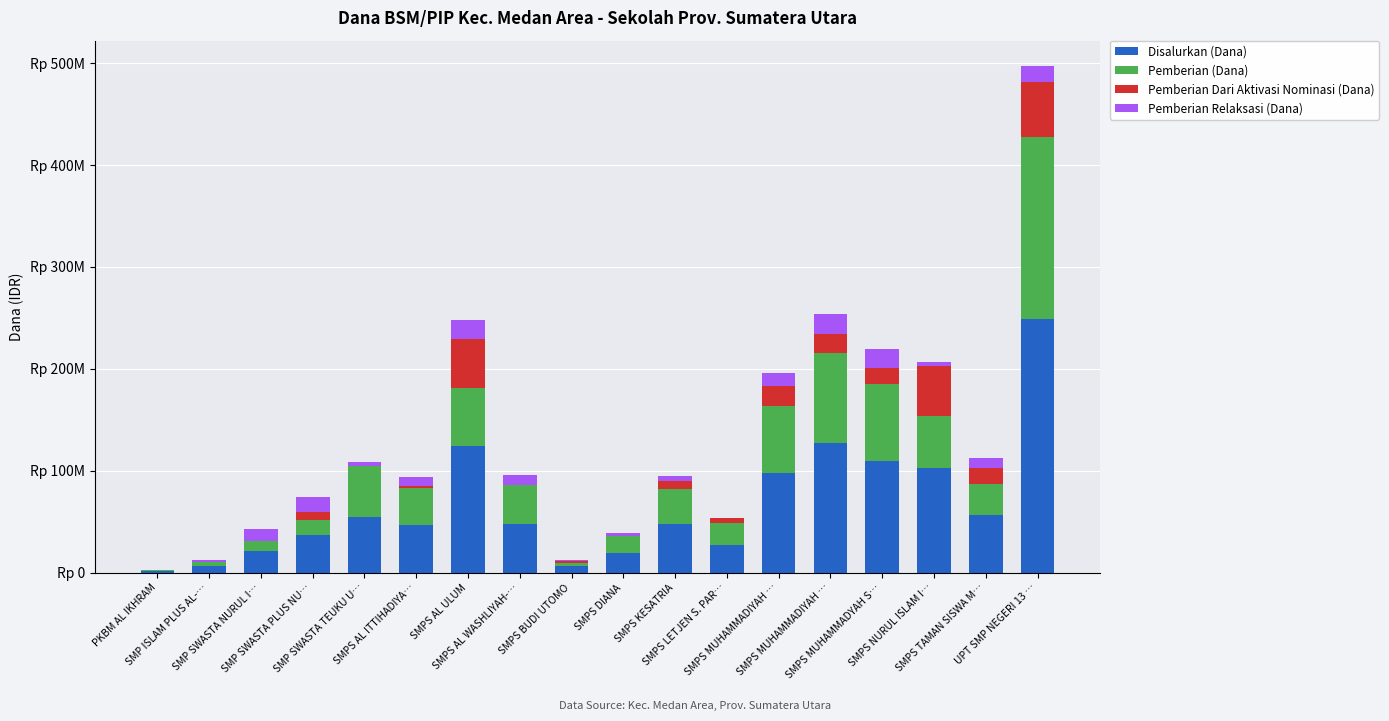

Are the bars horizontal?

No